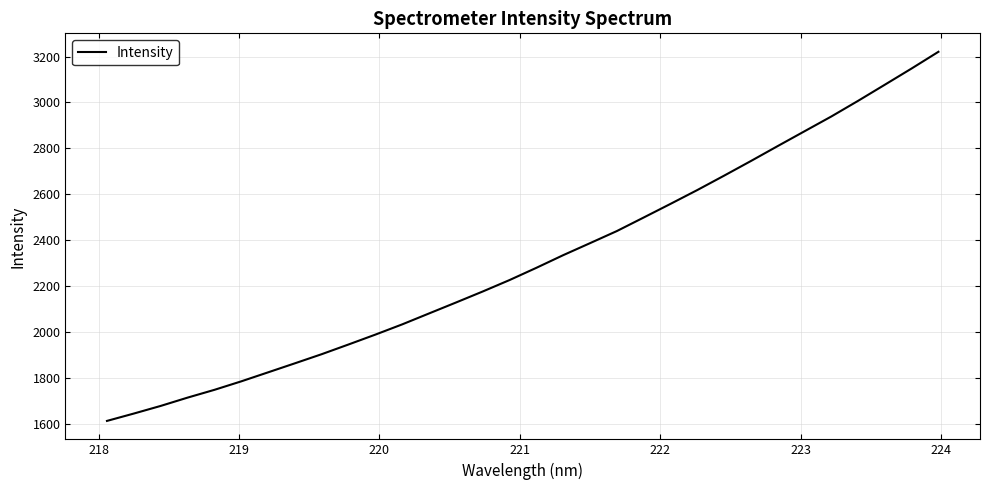

What is the difference between the maximum and minimum values?

1608.9